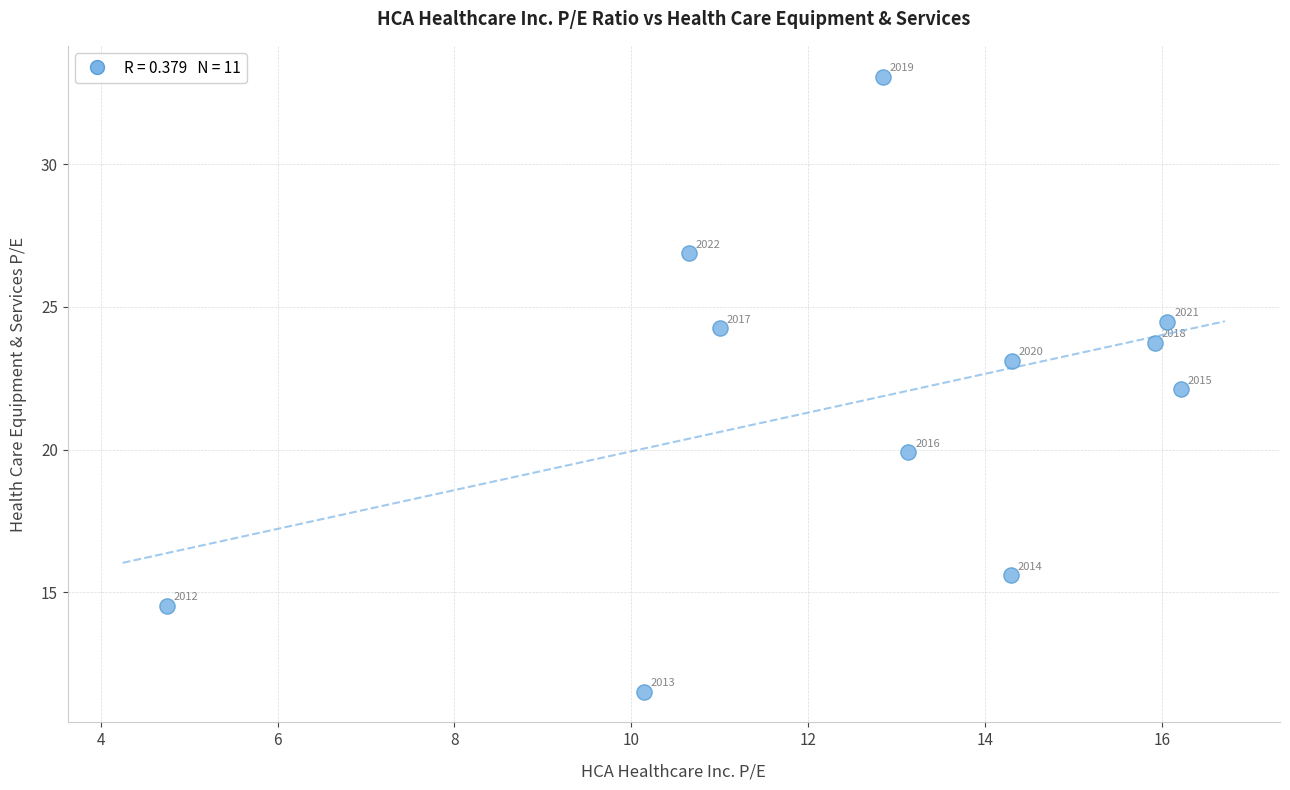

What is the average Y value?

21.7